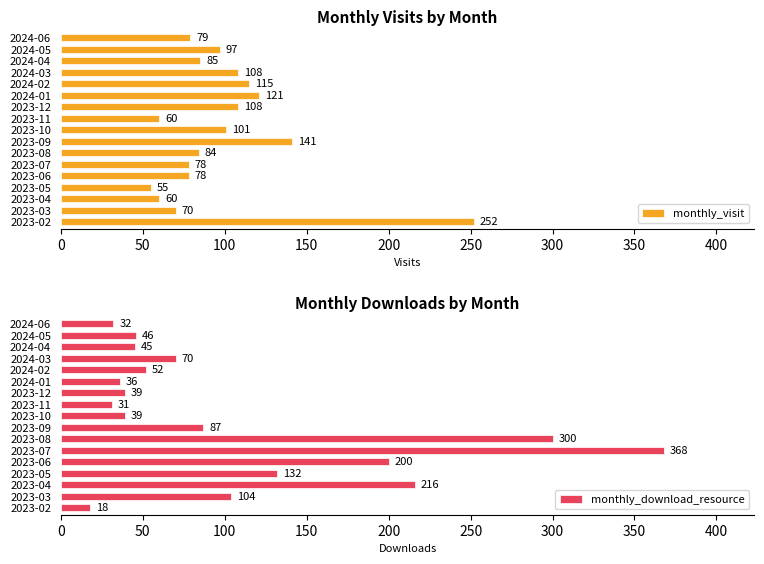

The value of monthly_visit at 2023-08 is 84. True or false?

True